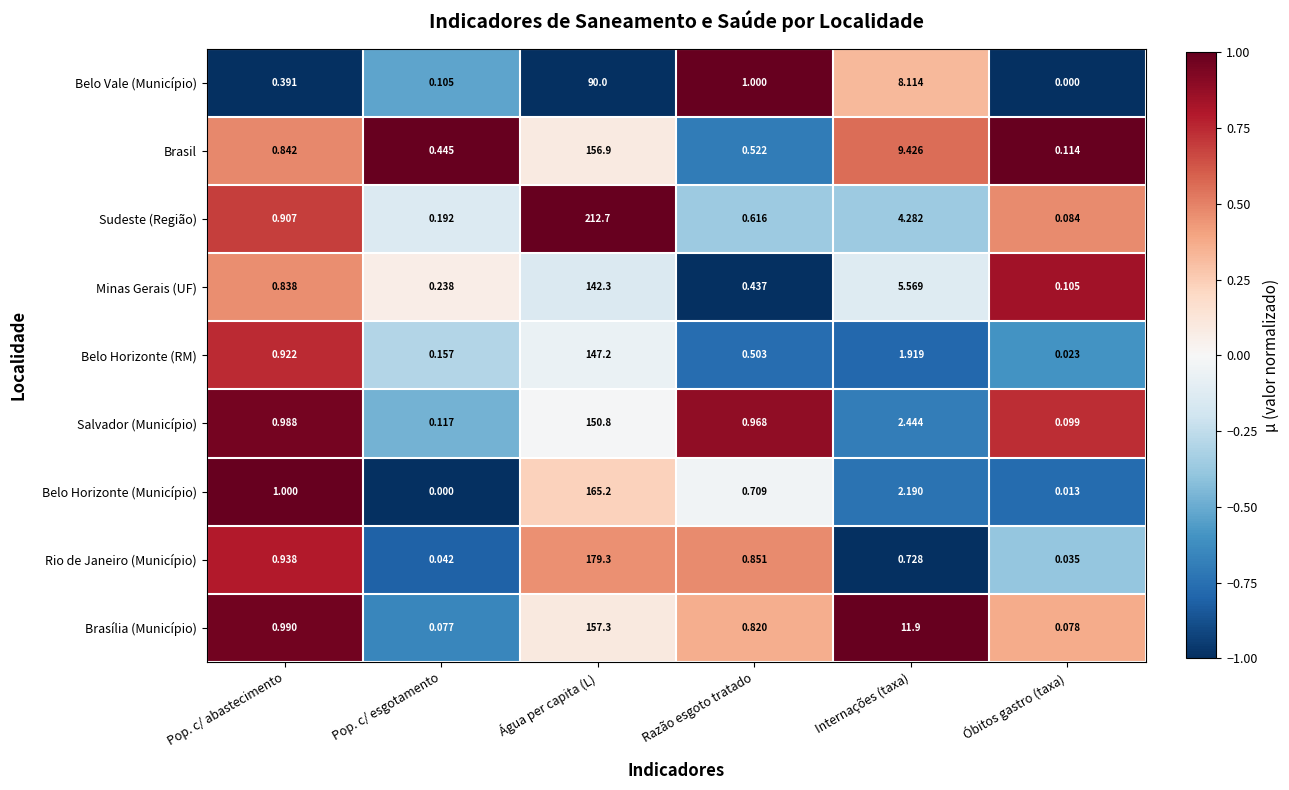

Is the value of Sudeste (Região) at Pop. c/ esgotamento greater than the value of Salvador (Município) at Razão esgoto tratado?

No